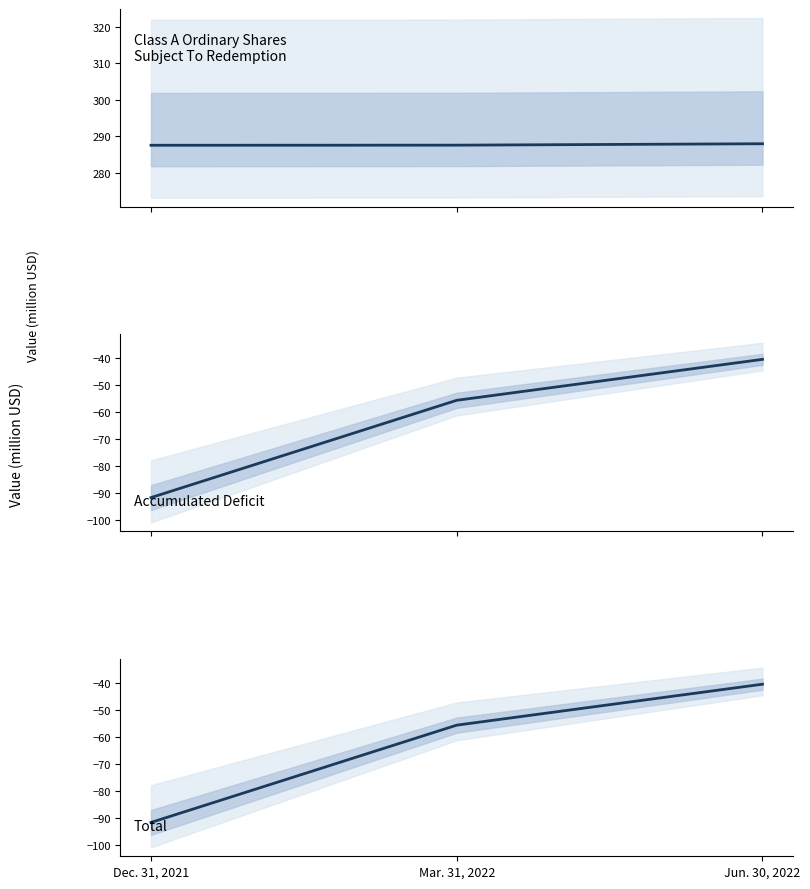

Where does the Accumulated Deficit series first go above -55?

Jun. 30, 2022